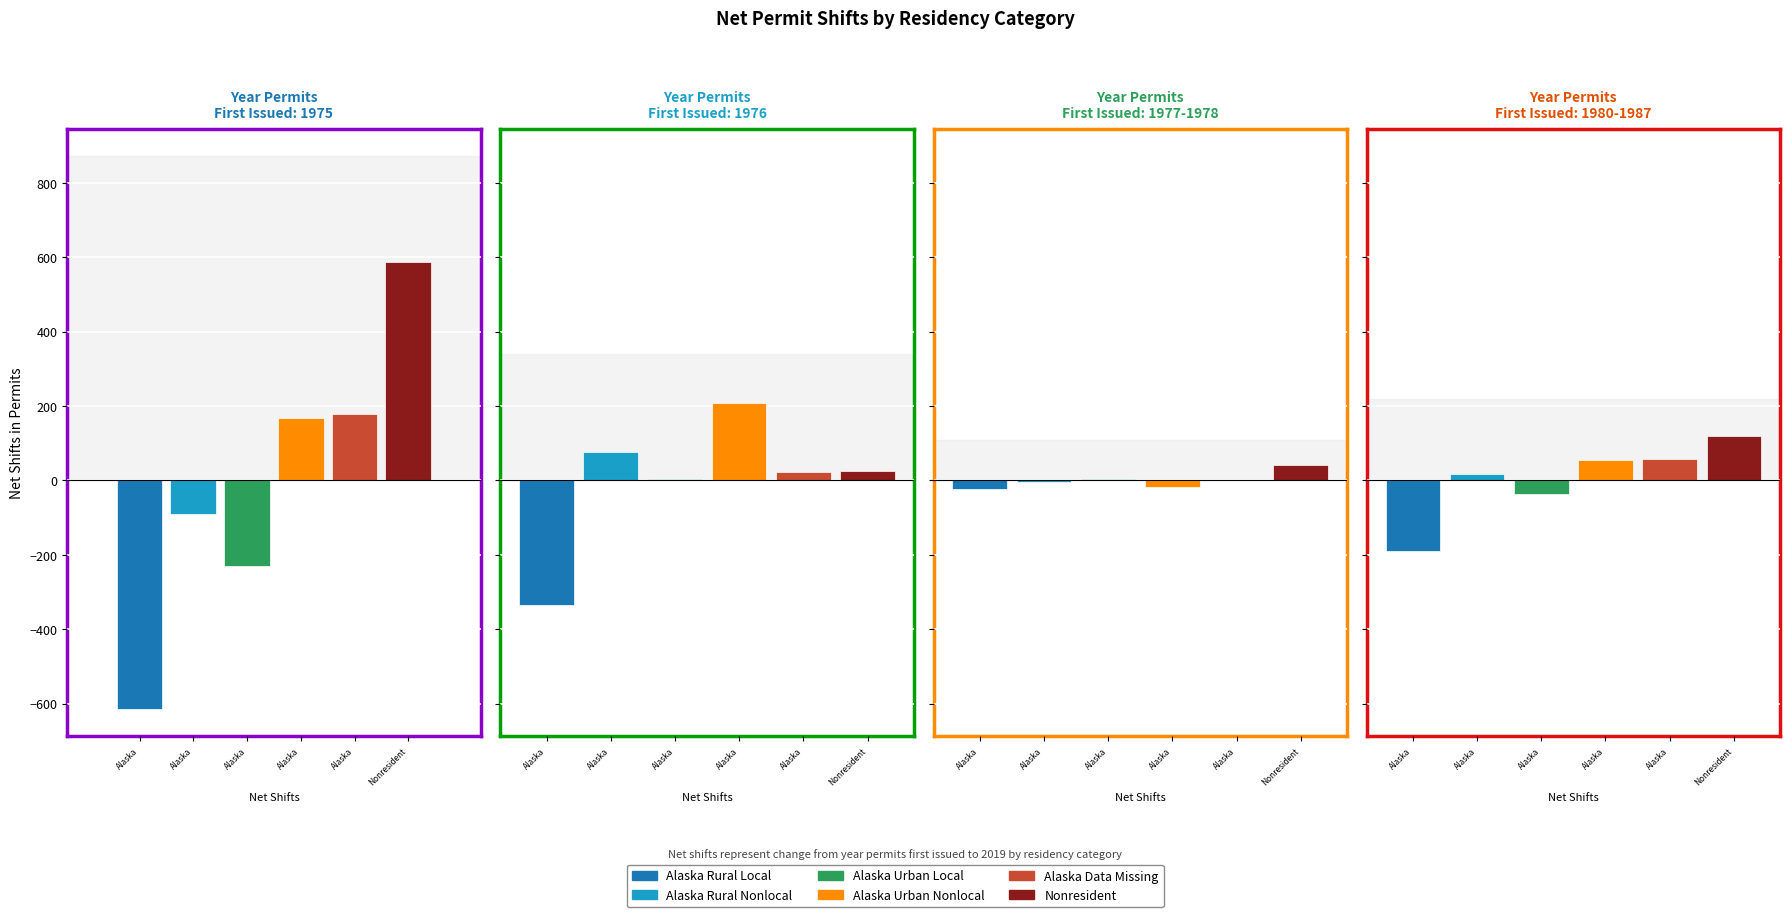

How many values in Alaska Data Missing are above zero?

3